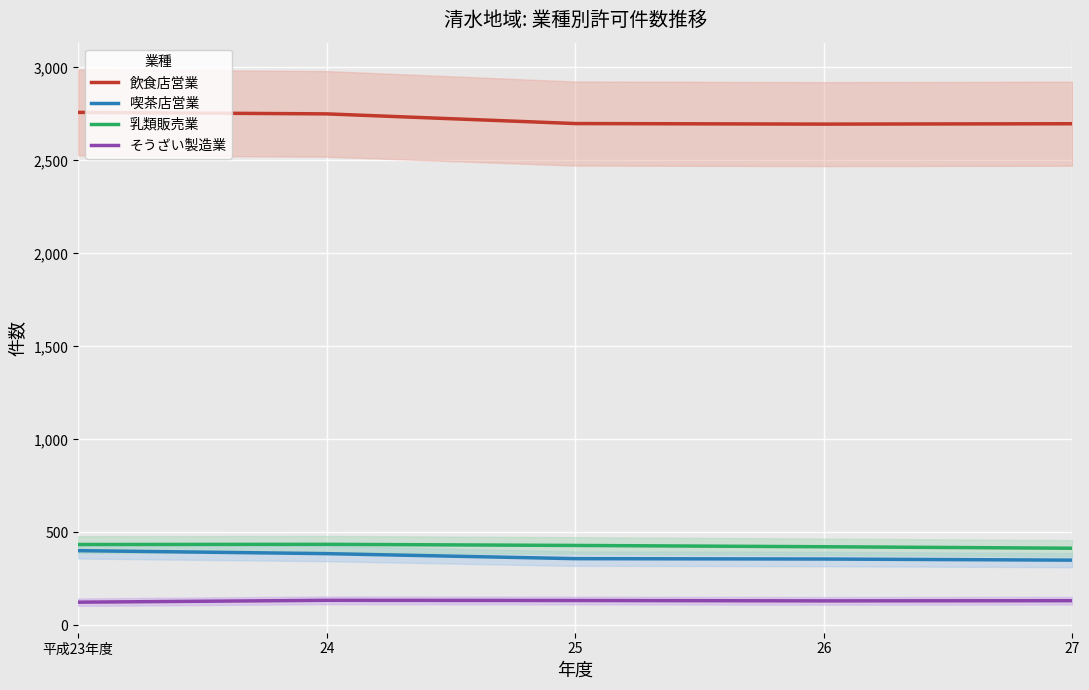

True or false: 乳類販売業 and そうざい製造業 intersect in this chart.

False